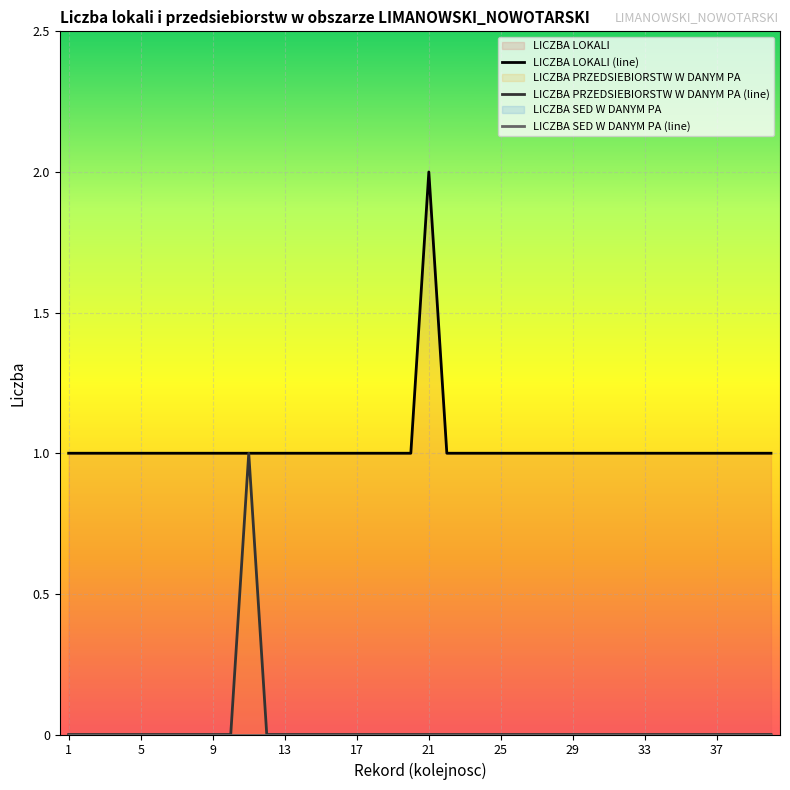

How many lines are shown in the chart?

3